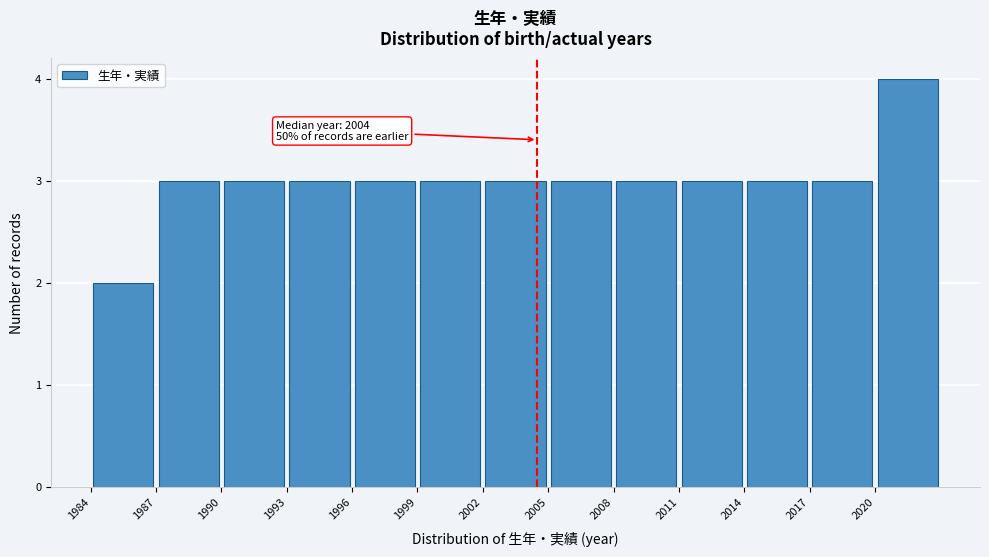

Over which range of the x-axis is the bar tallest?

2020 to 2023